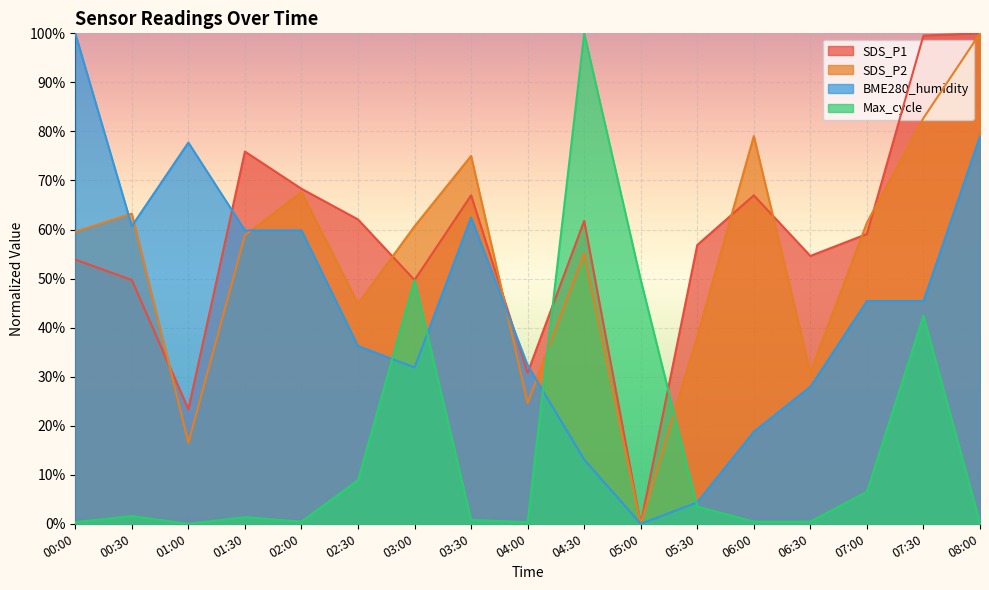

Reading left to right, extract all data points from this chart.

SDS_P1: 00:00=53.9	00:30=49.7	01:00=23.4	01:30=75.9	02:00=68.3	02:30=62.1	03:00=49.7	03:30=67.0	04:00=30.8	04:30=61.8	05:00=0.0	05:30=56.8	06:00=67.0	06:30=54.6	07:00=59.1	07:30=99.6	08:00=100.0
SDS_P2: 00:00=59.6	00:30=63.2	01:00=16.5	01:30=58.8	02:00=67.6	02:30=44.9	03:00=60.7	03:30=75.0	04:00=24.6	04:30=55.1	05:00=0.0	05:30=38.2	06:00=79.0	06:30=30.9	07:00=61.4	07:30=82.7	08:00=100.0
BME280_humidity: 00:00=100.0	00:30=60.7	01:00=77.7	01:30=59.8	02:00=59.8	02:30=36.2	03:00=31.9	03:30=62.4	04:00=32.3	04:30=13.1	05:00=0.0	05:30=4.4	06:00=18.8	06:30=27.9	07:00=45.4	07:30=45.4	08:00=79.0
Max_cycle: 00:00=0.3	00:30=1.6	01:00=0.0	01:30=1.3	02:00=0.4	02:30=8.9	03:00=49.7	03:30=0.8	04:00=0.3	04:30=100.0	05:00=49.7	05:30=3.5	06:00=0.4	06:30=0.4	07:00=6.5	07:30=42.4	08:00=0.1